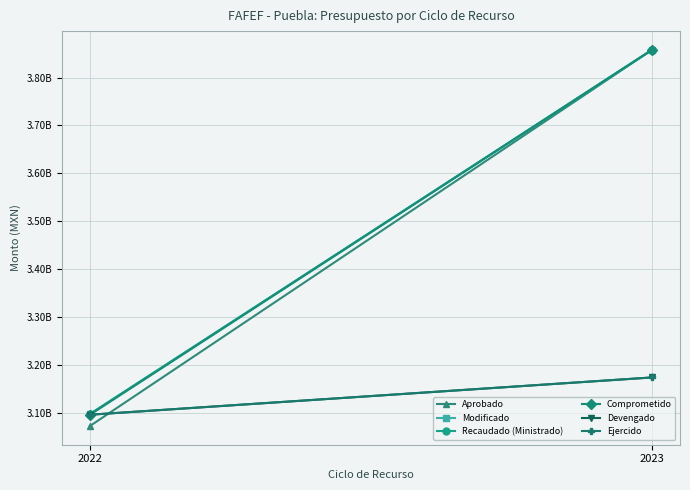

What is the highest value of the Aprobado series?

3857781320.0